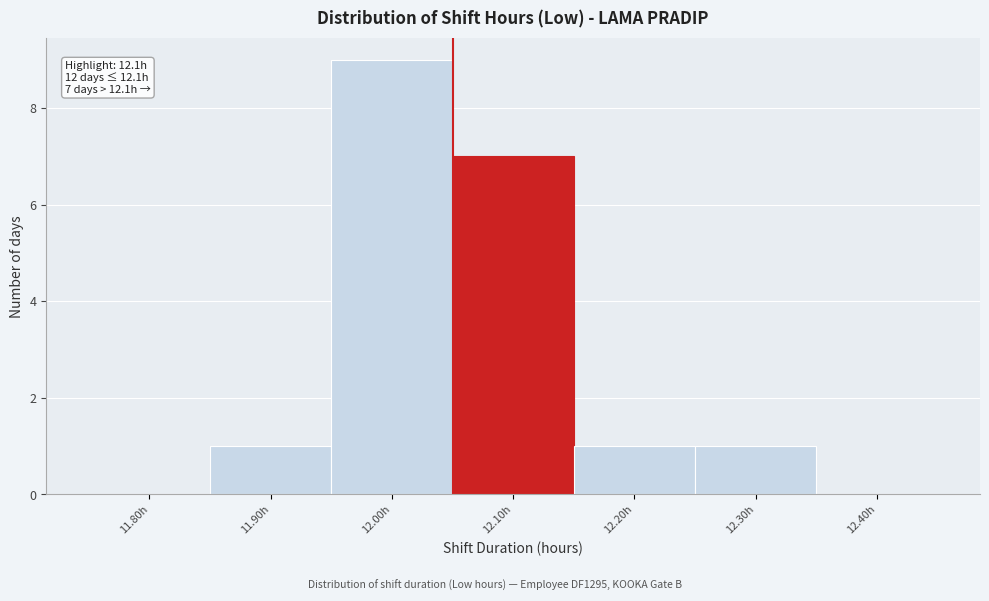

Reading left to right, what are all the values shown in this chart?

11.80h=0	11.90h=1	12.00h=9	12.10h=7	12.20h=1	12.30h=1	12.40h=0